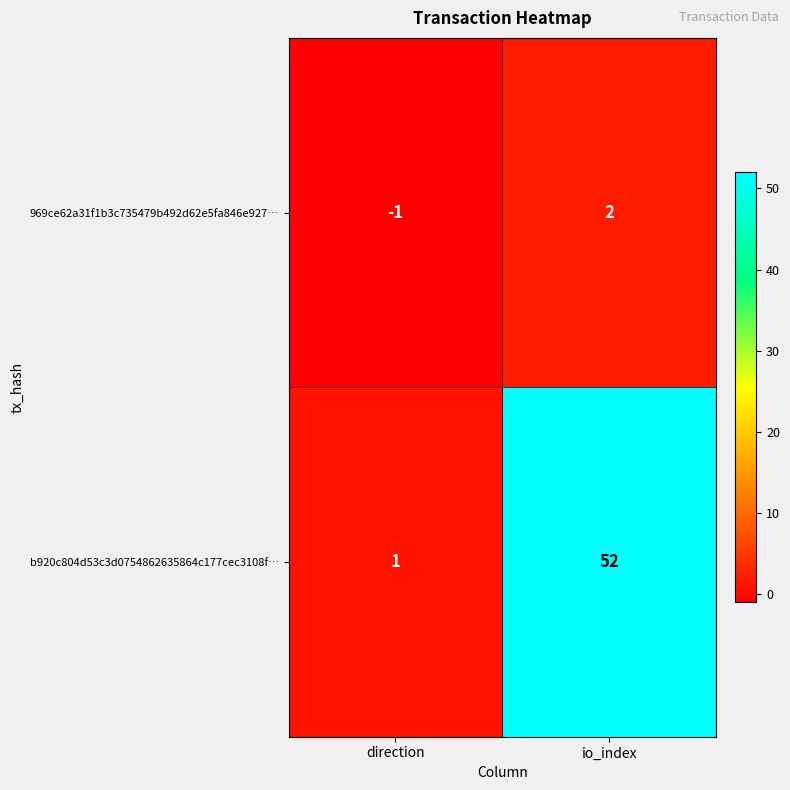

What is the difference between the maximum and minimum values in the b920c804d53c3d0754862635864c177cec3108f… series?

51